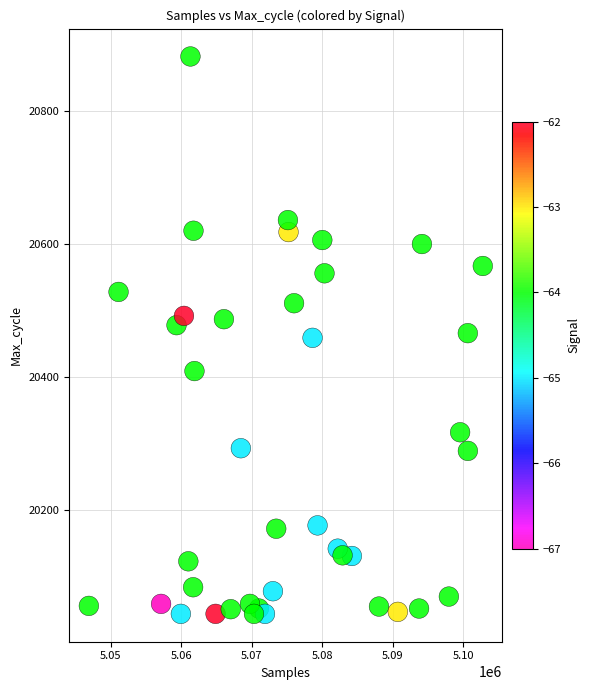

What is the range of X values (max minus min)?

55853